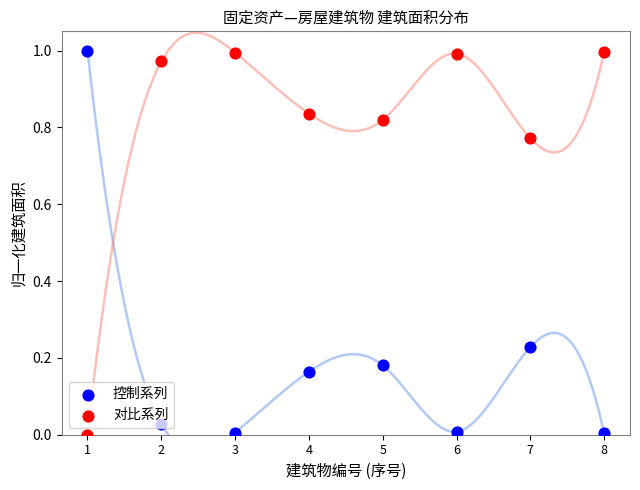

Which series reaches the minimum Y coordinate?

对比系列